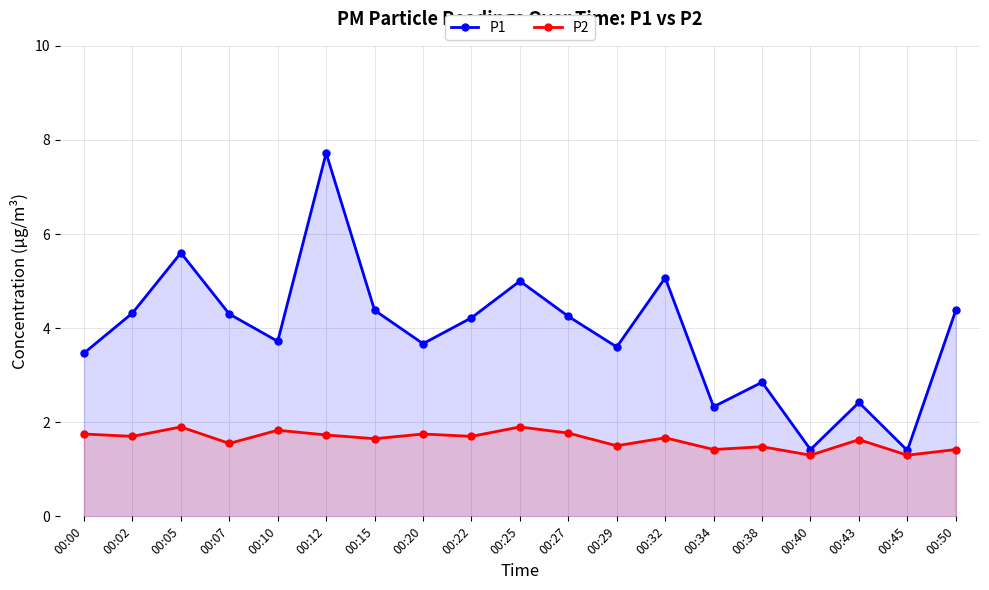

Reading left to right, extract all data points from this chart.

P1: 00:00=3.5	00:02=4.3	00:05=5.6	00:07=4.3	00:10=3.7	00:12=7.7	00:15=4.4	00:20=3.7	00:22=4.2	00:25=5.0	00:27=4.2	00:29=3.6	00:32=5.1	00:34=2.3	00:38=2.9	00:40=1.4	00:43=2.4	00:45=1.4	00:50=4.4
P2: 00:00=1.8	00:02=1.7	00:05=1.9	00:07=1.6	00:10=1.8	00:12=1.7	00:15=1.6	00:20=1.8	00:22=1.7	00:25=1.9	00:27=1.8	00:29=1.5	00:32=1.7	00:34=1.4	00:38=1.5	00:40=1.3	00:43=1.6	00:45=1.3	00:50=1.4